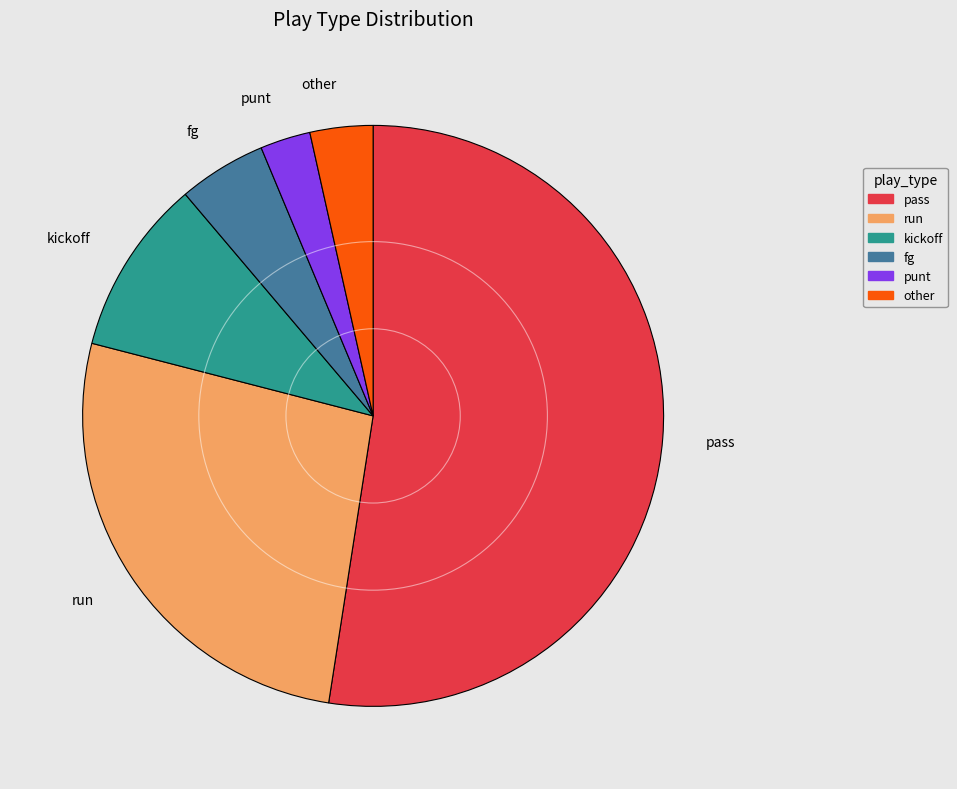

True or false: run accounts for 27% of the total.

True